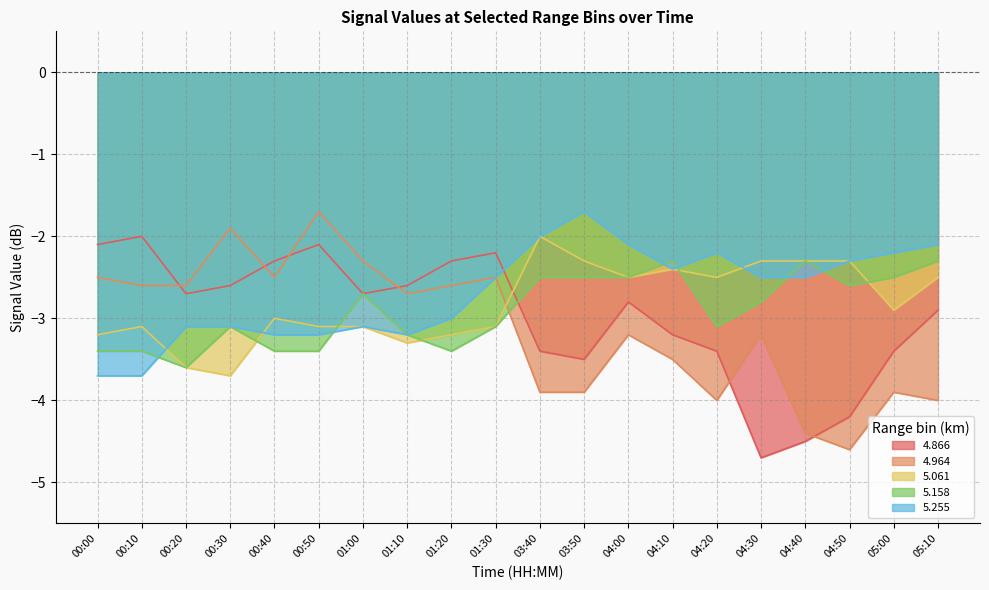

True or false: 4.964 and 5.061 cross at least once.

True